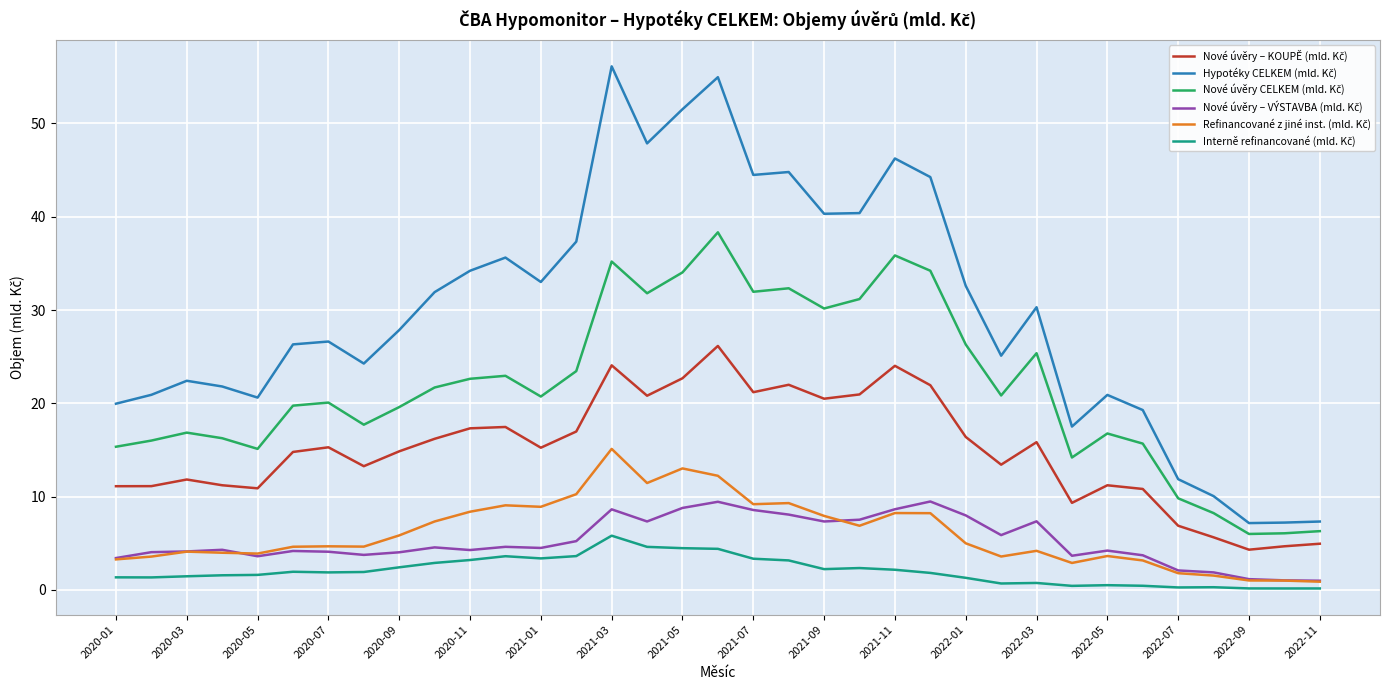

What is the maximum value shown in the chart?

56.1